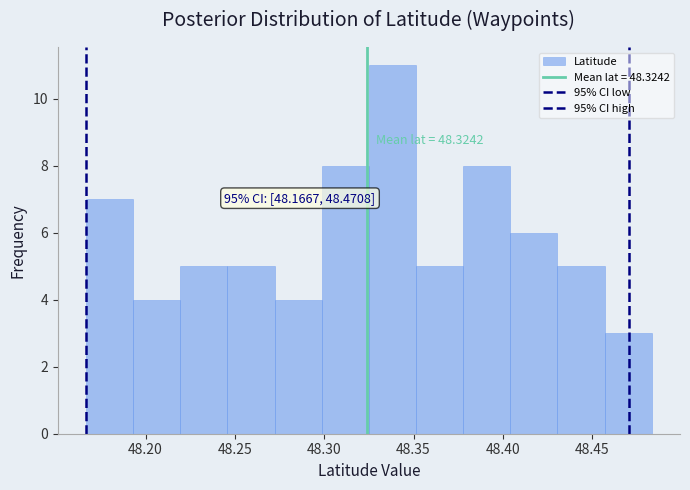

Which range on the x-axis has the tallest bar?

48.325 to 48.350